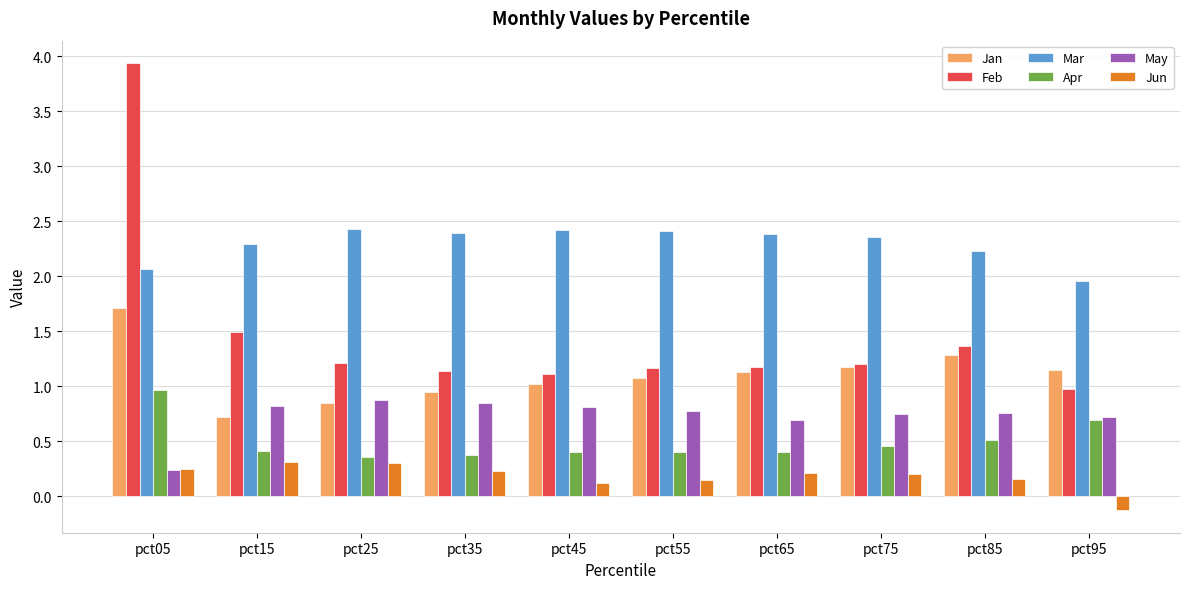

How many bars are there in total?

60